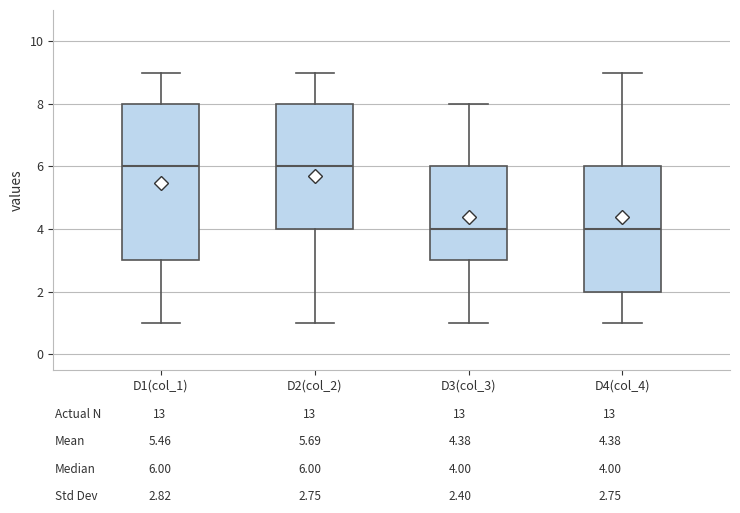

Reading left to right, transcribe this box plot: for each box, give where its median line is, the range the box spans, and where its two whiskers end, as read against the y-axis. The values are not printed on the chart, so give them approximately, as read against the axis.

D1(col_1): median 6, box 3 to 8, whiskers 1 to 9
D2(col_2): median 6, box 4 to 8, whiskers 1 to 9
D3(col_3): median 4, box 3 to 6, whiskers 1 to 8
D4(col_4): median 4, box 2 to 6, whiskers 1 to 9